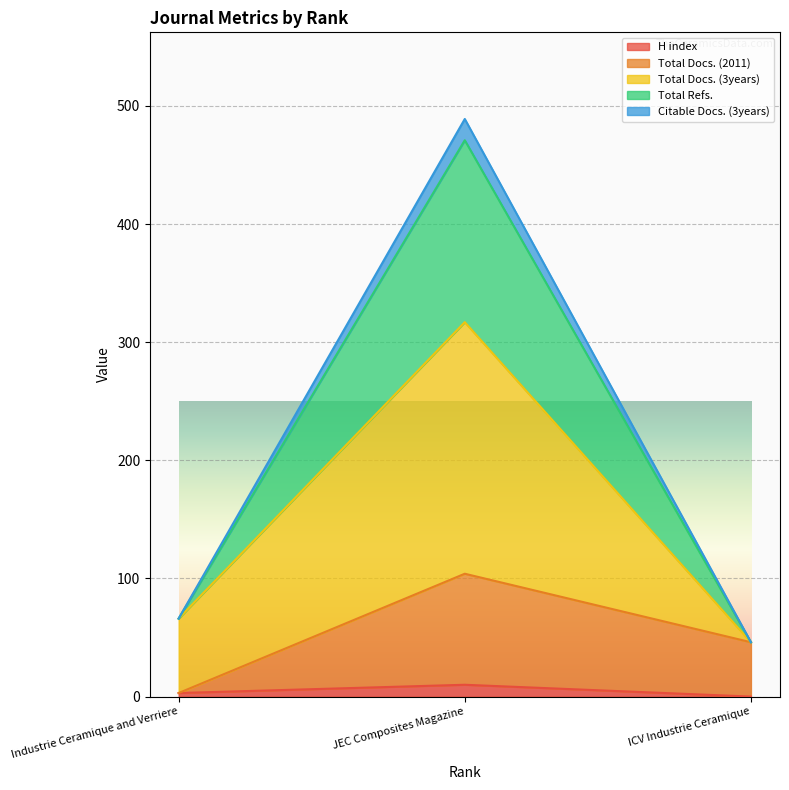

What are all the series names shown in the legend?

H index, Total Docs. (2011), Total Docs. (3years), Total Refs., Citable Docs. (3years)